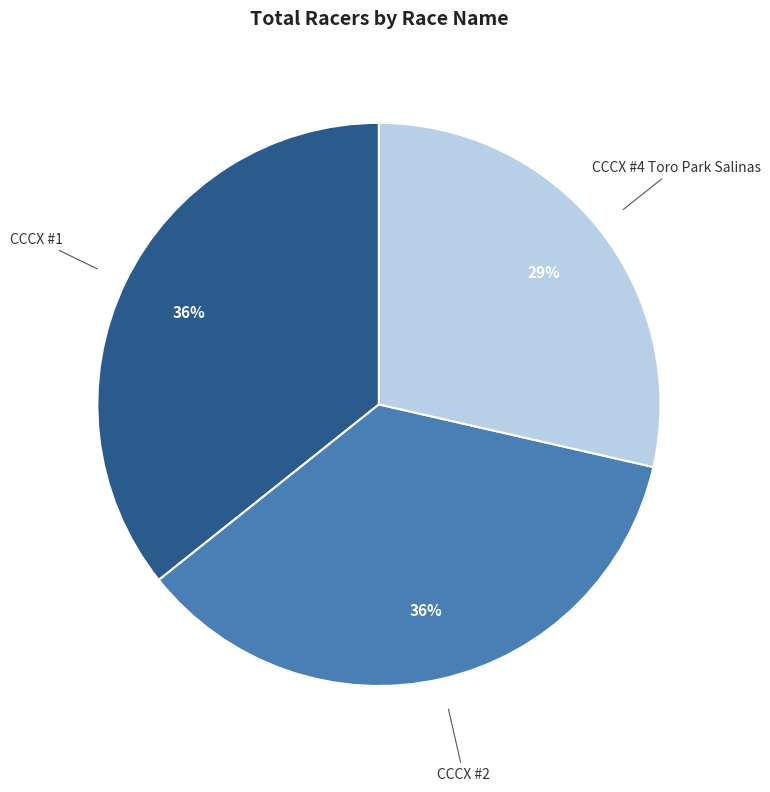

To the nearest percent, what is the average slice percentage?

33%